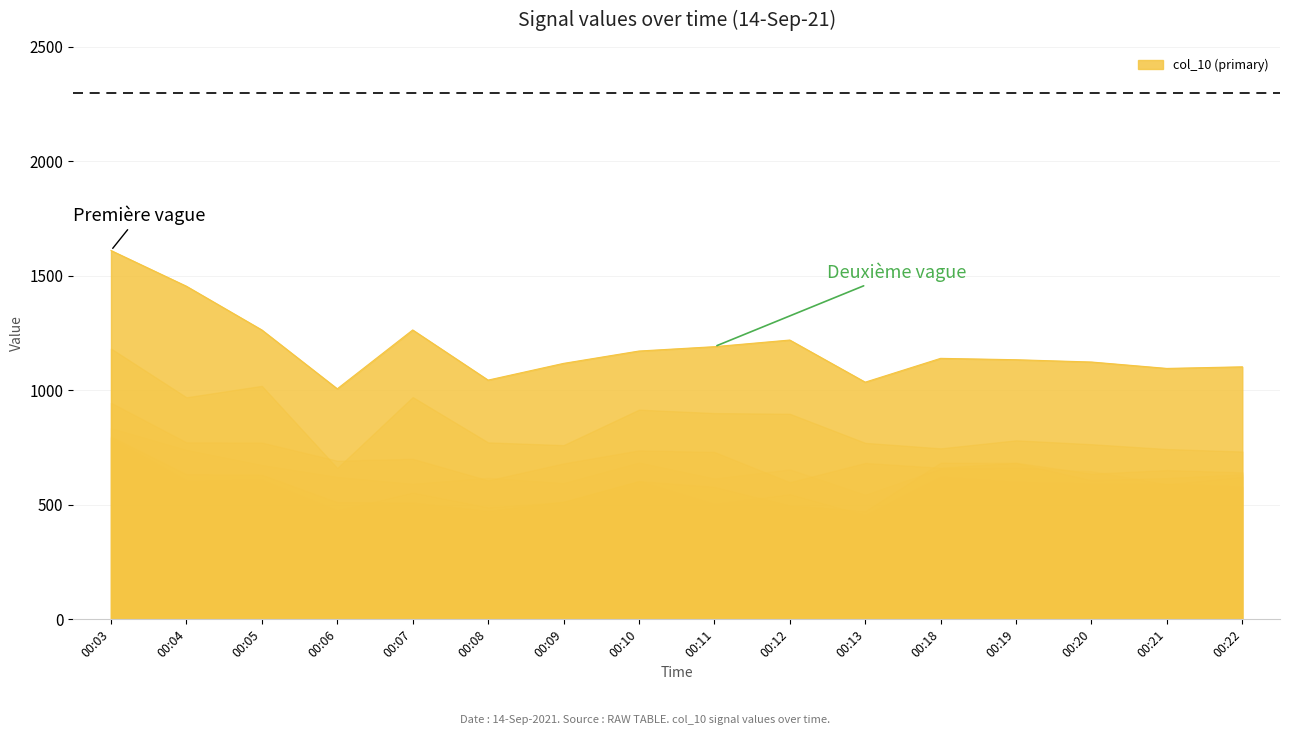

How many data points in col_4 are above 647?

7